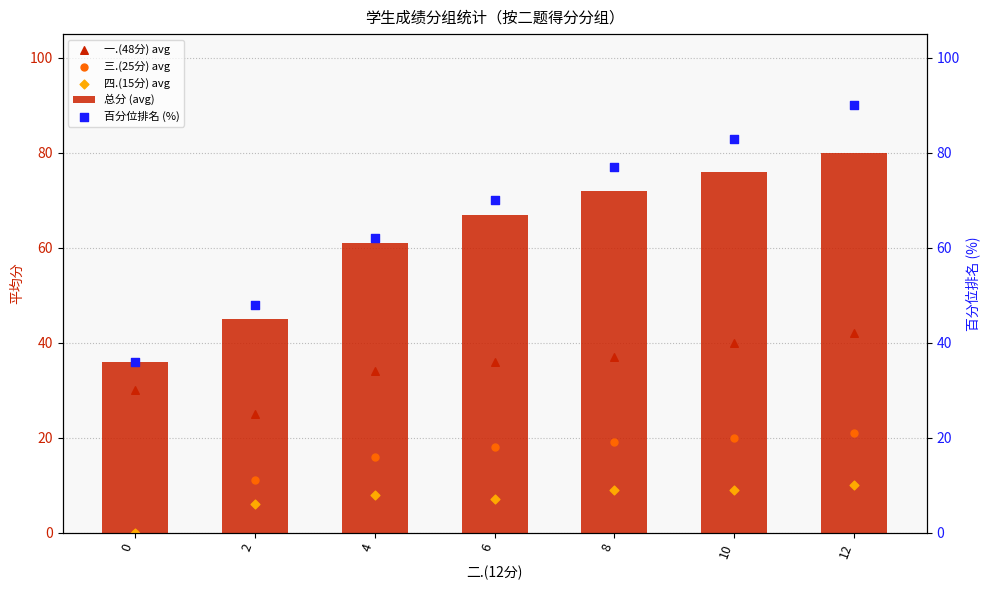

At which category is the sum across all series the highest?

12